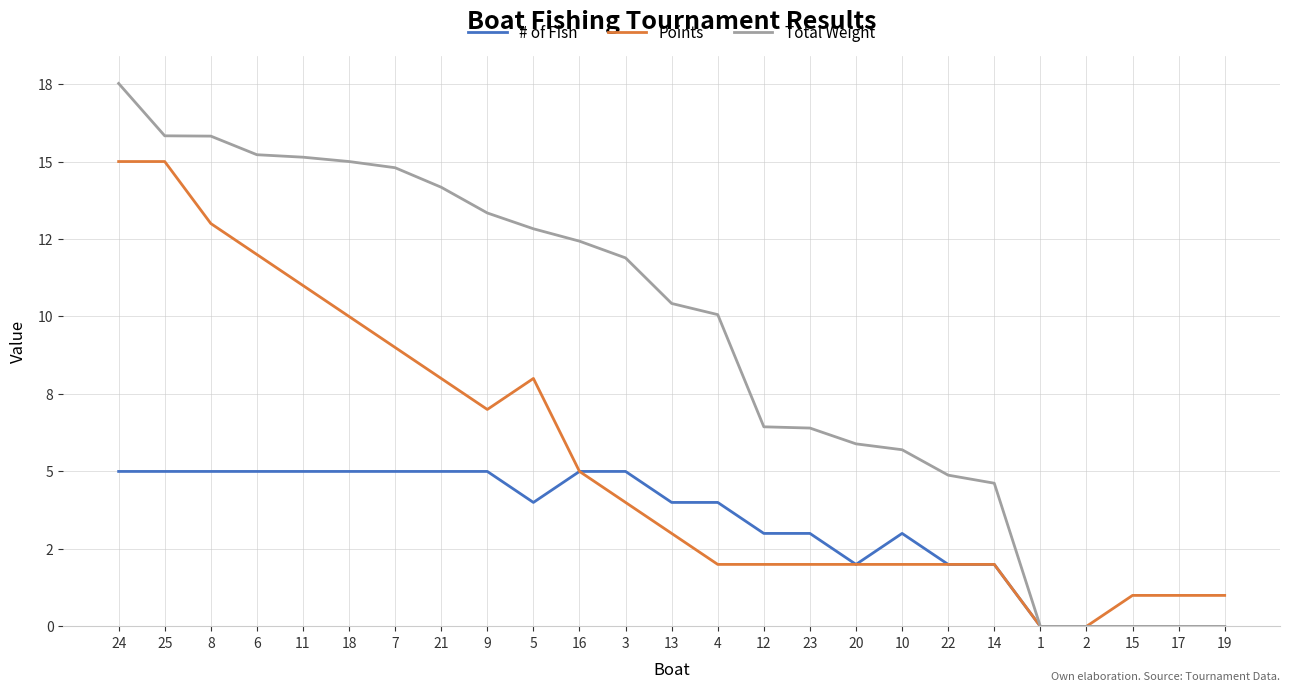

What are all the series names shown in the legend?

# of Fish, Points, Total Weight